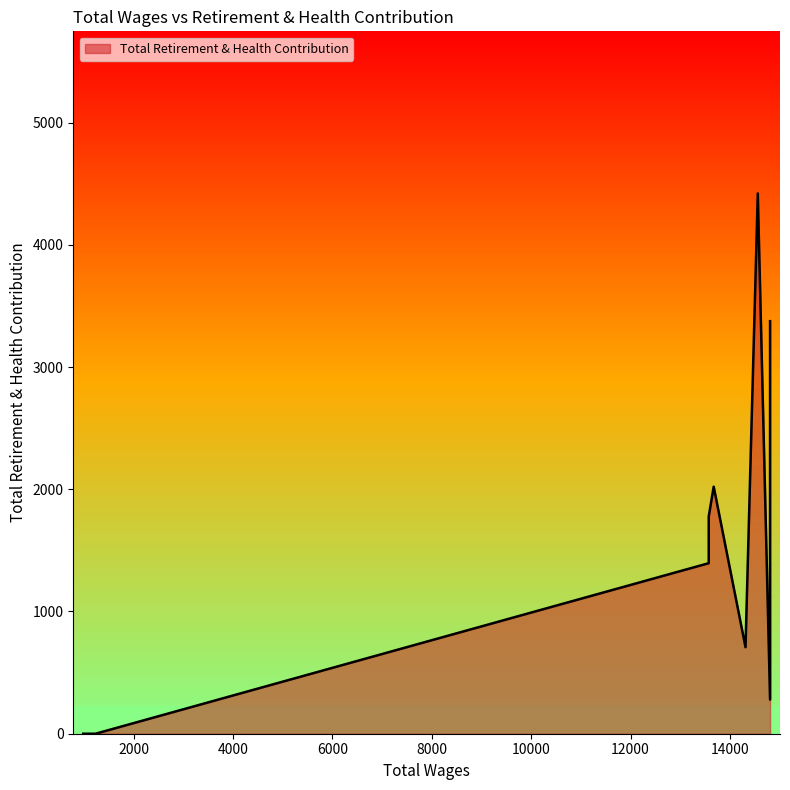

How many distinct data groups are displayed?

1